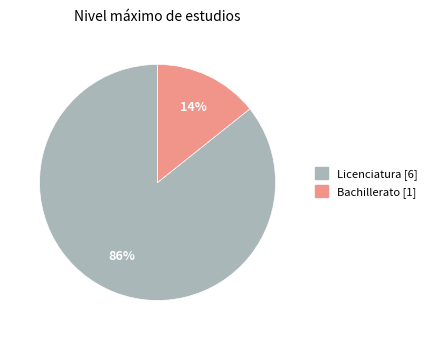

Which has a higher value, Licenciatura or Bachillerato?

Licenciatura